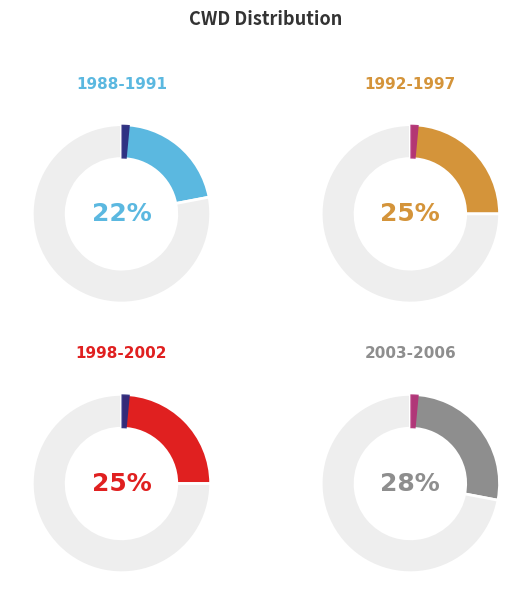

Is there any slice that represents more than half of the pie?

No